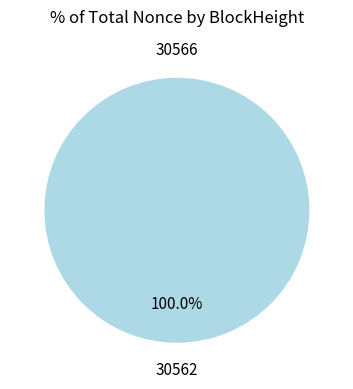

Which slice is the largest?

30562